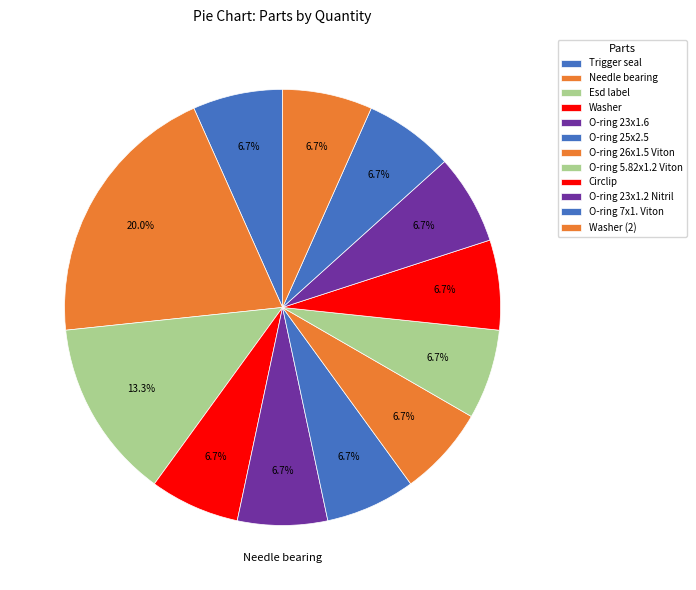

Is Circlip the majority of the pie?

No